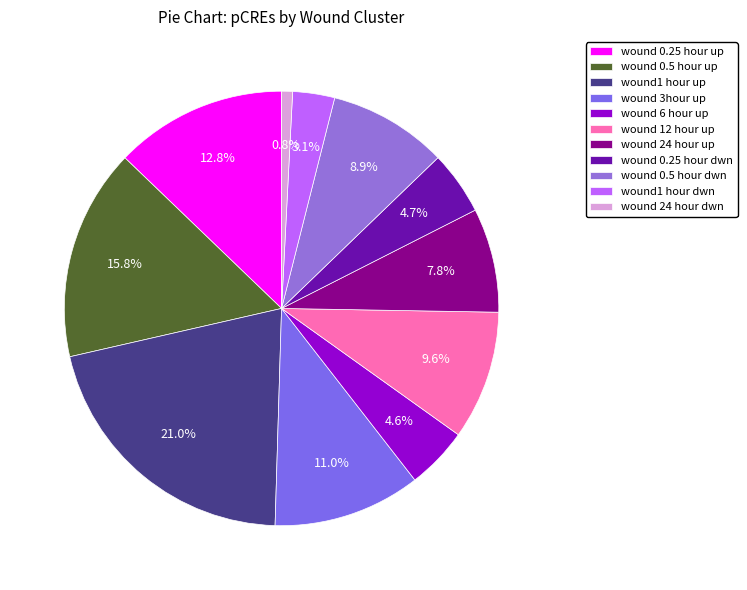

Rank the categories by value from lowest to highest.

wound 24 hour dwn, wound1 hour dwn, wound 6 hour up, wound 0.25 hour dwn, wound 24 hour up, wound 0.5 hour dwn, wound 12 hour up, wound 3hour up, wound 0.25 hour up, wound 0.5 hour up, wound1 hour up